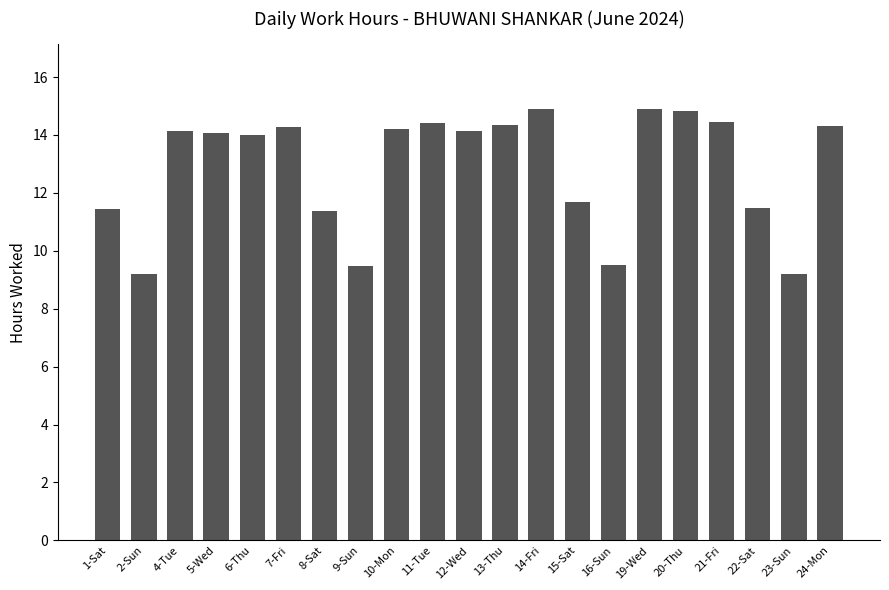

What is the label of the 20th bar from the right?

2-Sun